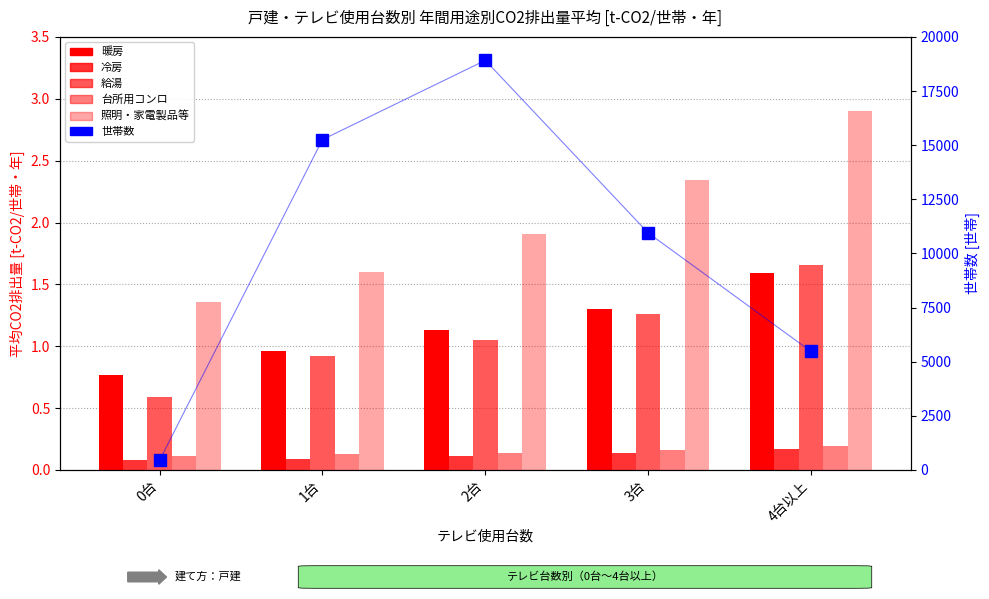

True or false: 世帯数 has a value of 18917.0 at 2台.

True